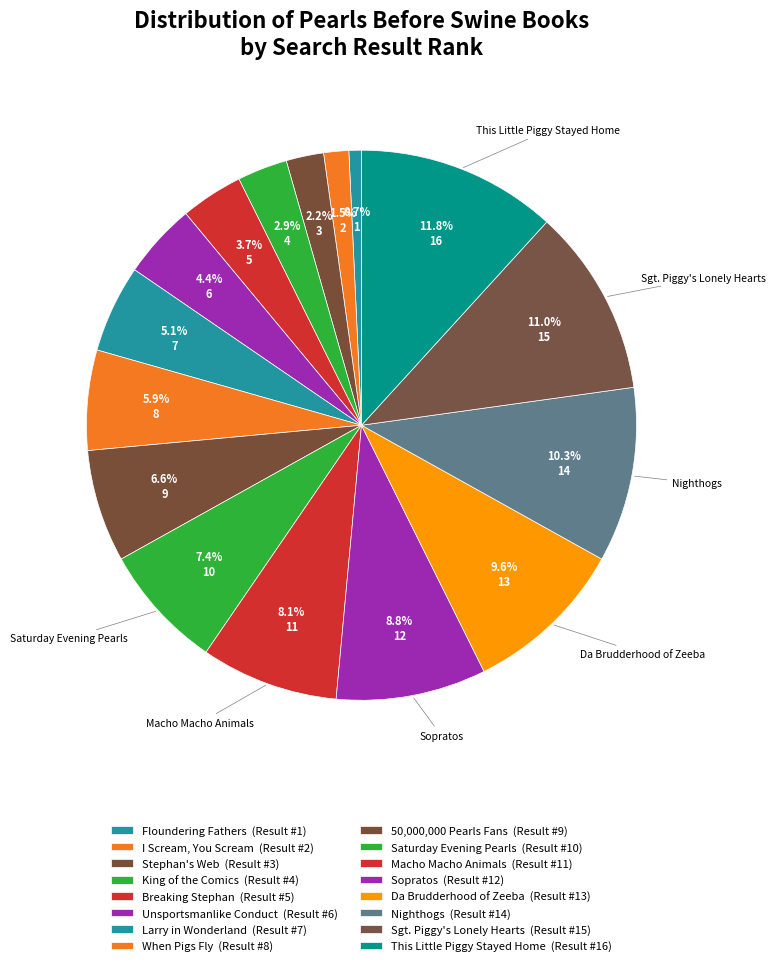

Rank the categories by value from highest to lowest.

This Little Piggy Stayed Home, Sgt. Piggy's Lonely Hearts, Nighthogs, Da Brudderhood of Zeeba, Sopratos, Macho Macho Animals, Saturday Evening Pearls, 50,000,000 Pearls Fans, When Pigs Fly, Larry in Wonderland, Unsportsmanlike Conduct, Breaking Stephan, King of the Comics, Stephan's Web, I Scream, You Scream, Floundering Fathers